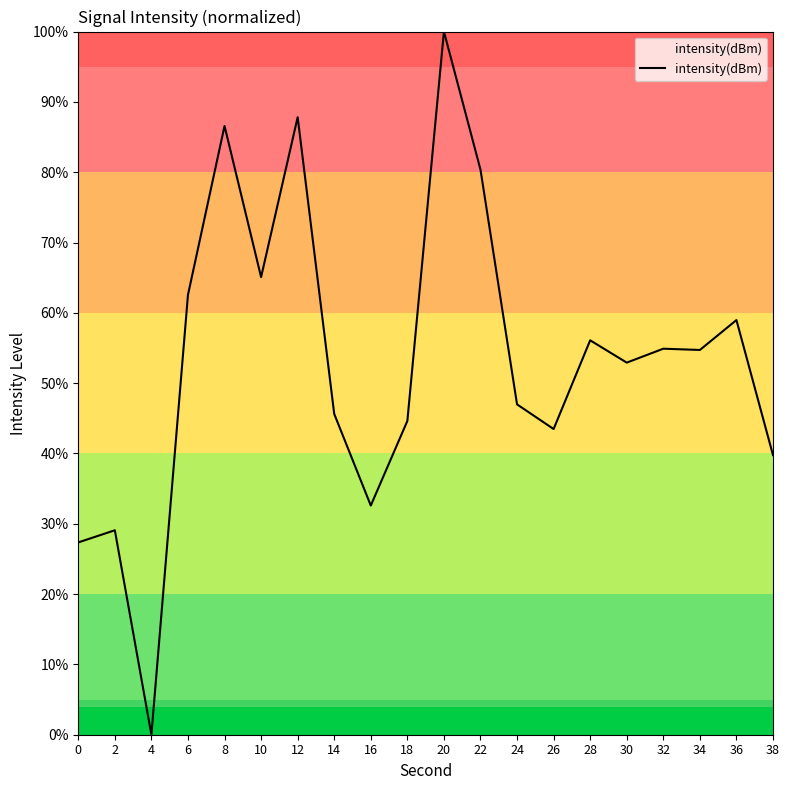

What is the approximate value at 20?

100.0